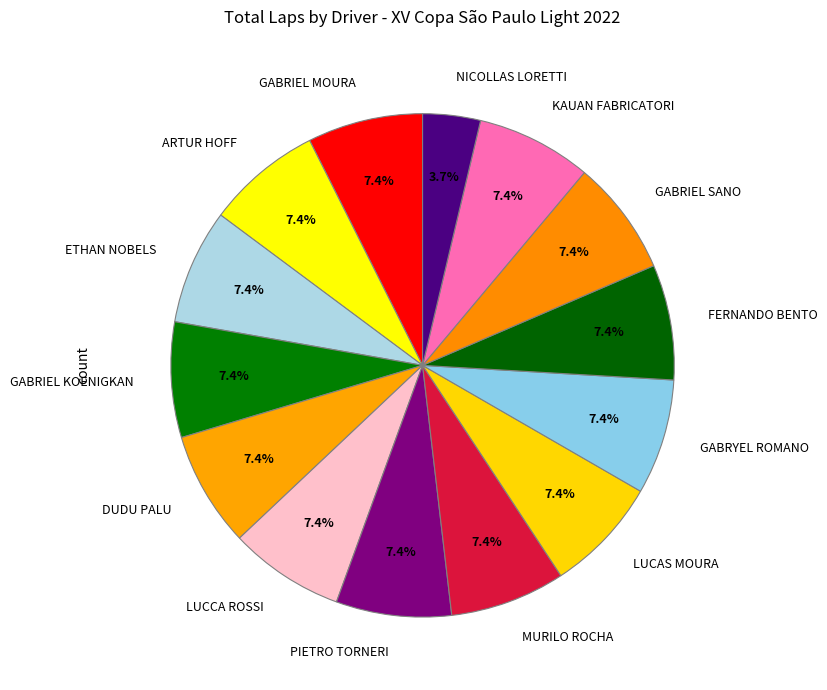

How many segments does this pie chart have?

14